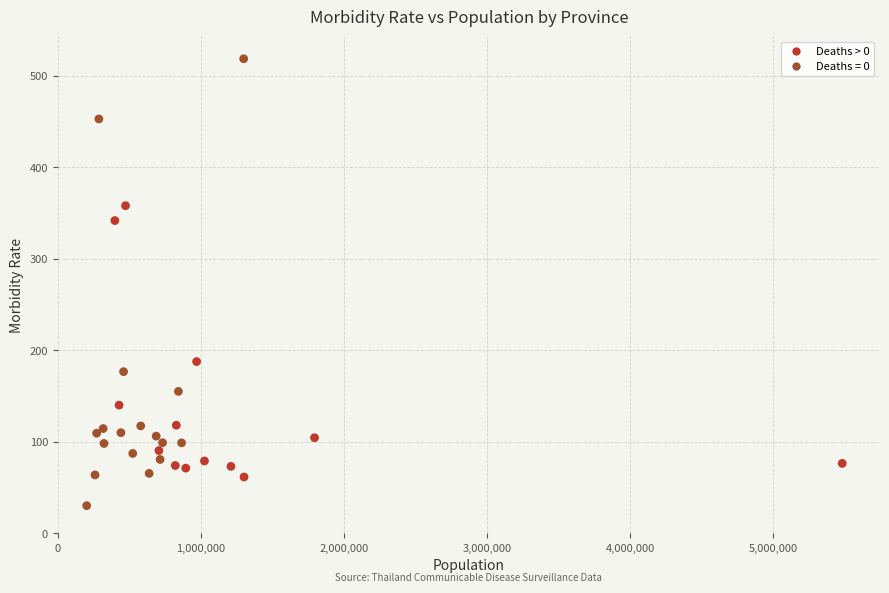

What Y value in the scatter plot is closest to 274?

341.6